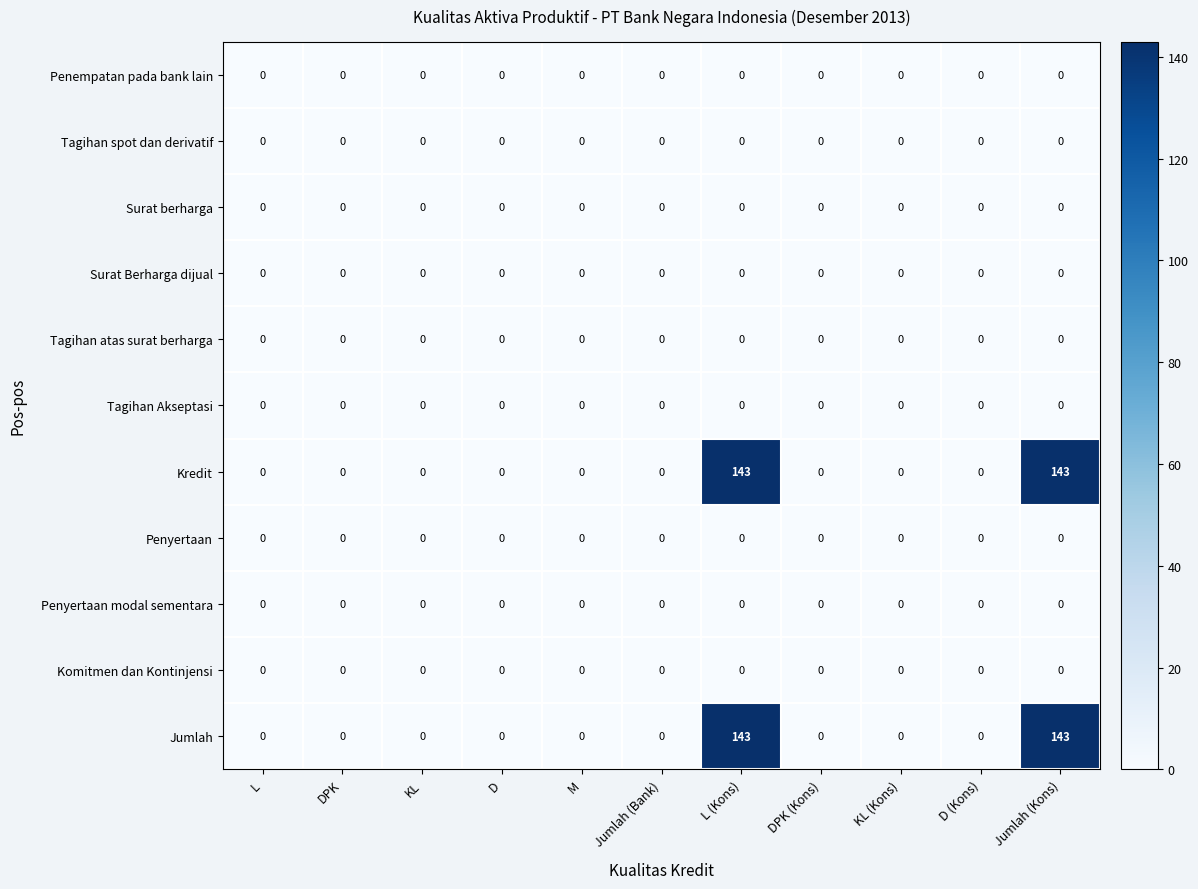

The Jumlah series shows -85 at KL. True or false?

False